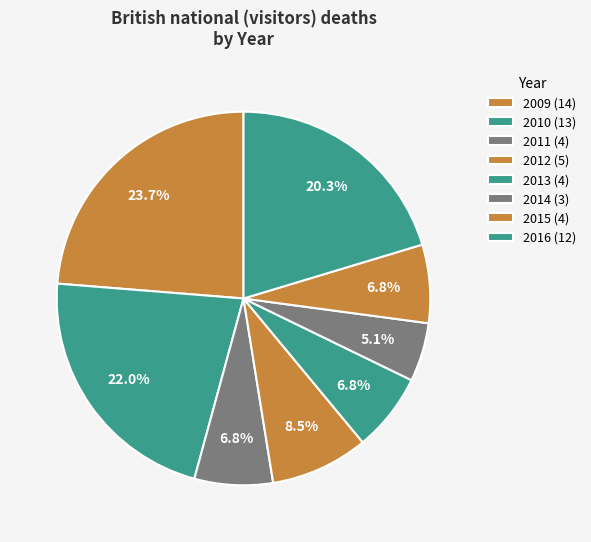

Count the number of slices in the pie.

8